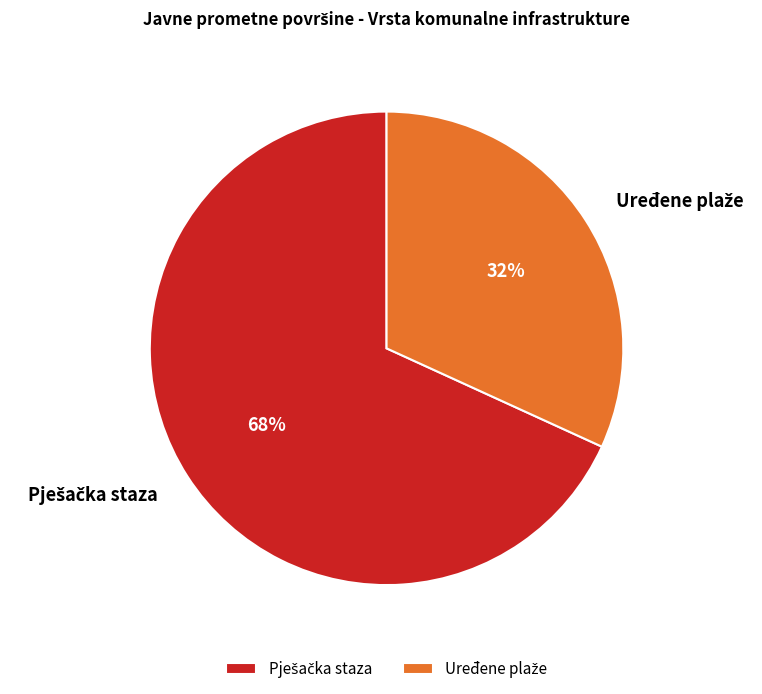

To the nearest percent, what is the average slice percentage?

50%